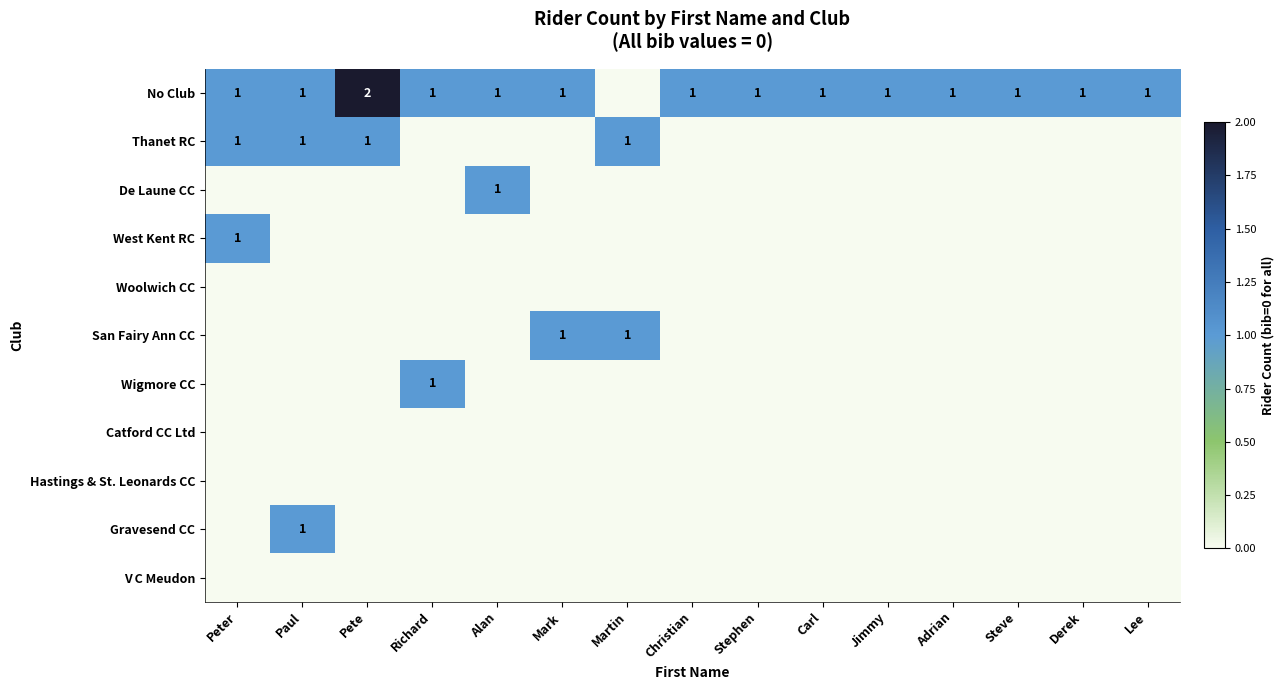

The value of No Club at Peter is 1. True or false?

True